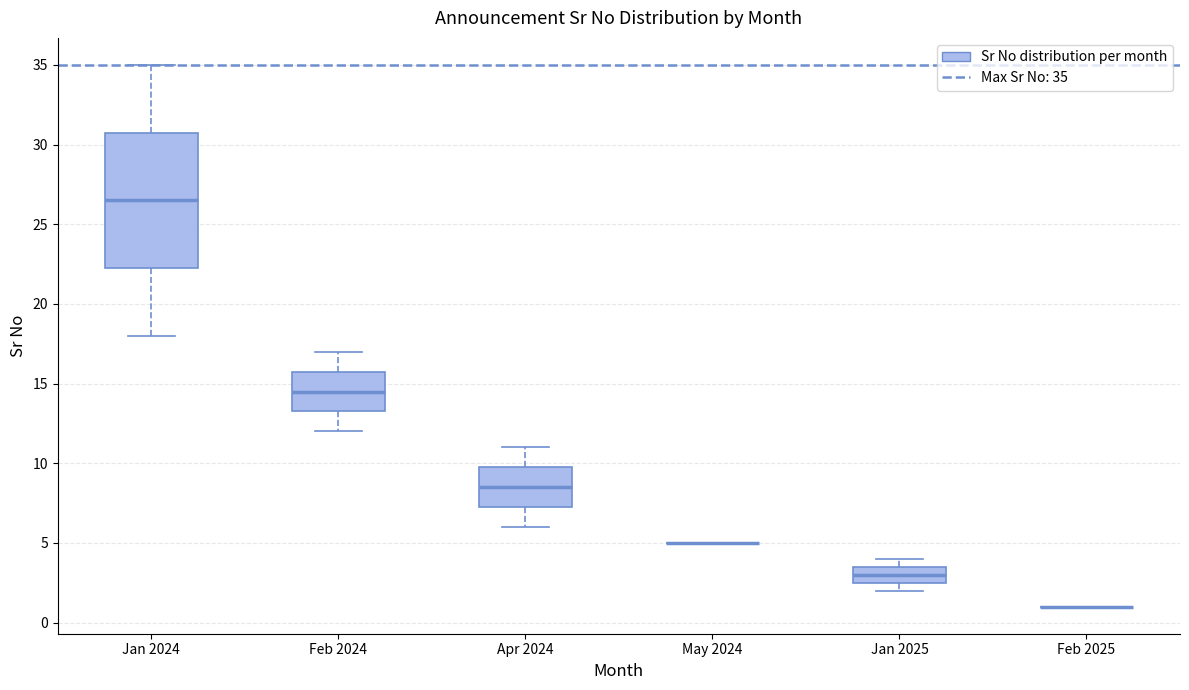

Reading left to right, transcribe this box plot: for each box, give where its median line is, the range the box spans, and where its two whiskers end, as read against the y-axis. The values are not printed on the chart, so give them approximately, as read against the axis.

Jan 2024: median 26.5, box 22.5 to 31.0, whiskers 18.0 to 35.0
Feb 2024: median 14.5, box 13.5 to 16.0, whiskers 12.0 to 17.0
Apr 2024: median 8.5, box 7.5 to 10.0, whiskers 6.0 to 11.0
May 2024: box collapsed to a line at 5.0, whiskers 5.0 to 5.0
Jan 2025: median 3.0, box 2.5 to 3.5, whiskers 2.0 to 4.0
Feb 2025: box collapsed to a line at 1.0, whiskers 1.0 to 1.0